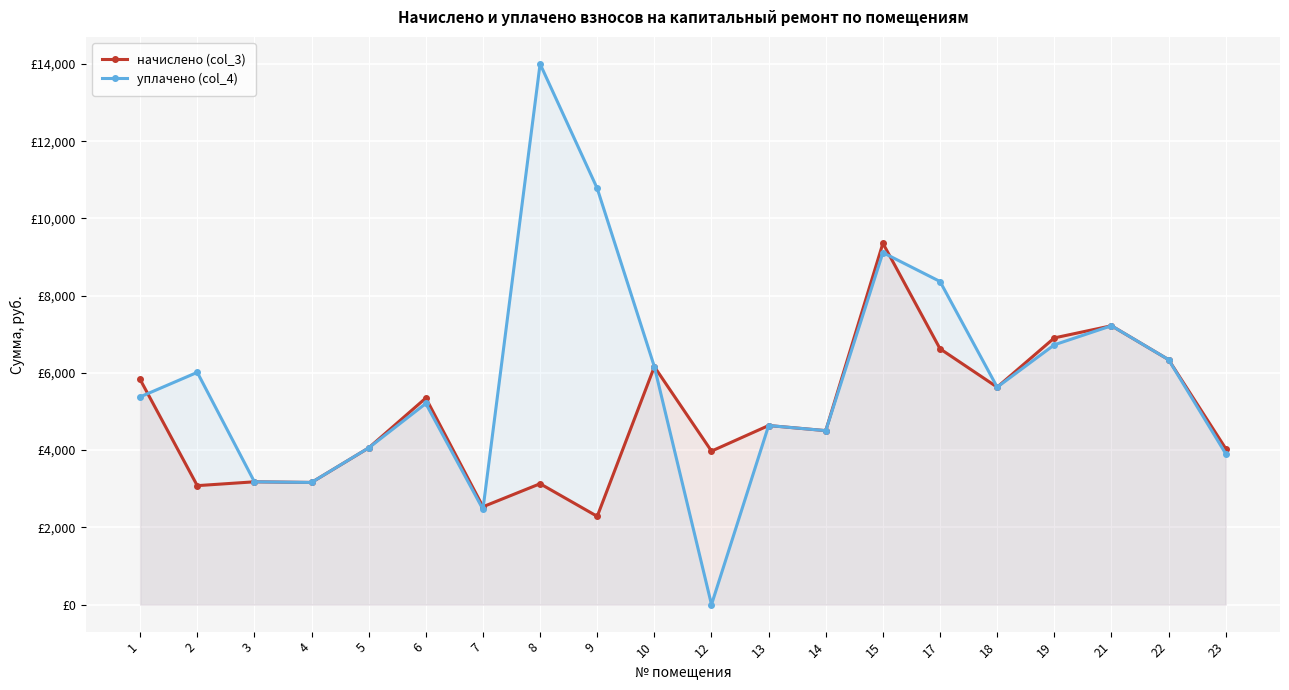

Reading right to left, list all the values displayed in this chart.

начислено (col_3): 23=4040.6	22=6342.5	21=7220.2	19=6905.5	18=5630.4	17=6624.0	15=9356.4	14=4504.3	13=4636.8	12=3974.4	10=6160.3	9=2285.3	8=3129.8	7=2533.7	6=5348.9	5=4057.2	4=3163.0	3=3179.5	2=3080.2	1=5829.1
уплачено (col_4): 23=3907.5	22=6342.5	21=7220.2	19=6726.6	18=5630.4	17=8366.0	15=9113.7	14=4504.3	13=4636.8	12=0.0	10=6160.3	9=10776.4	8=14000.0	7=2468.4	6=5207.5	5=4058.0	4=3163.0	3=3179.5	2=6013.7	1=5378.6